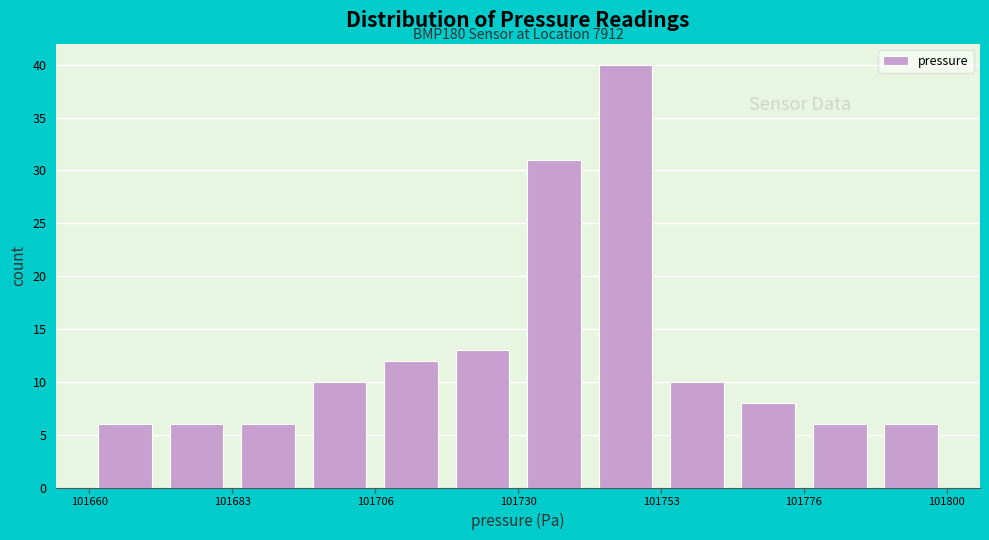

Read against the x-axis, roughly where is the centre of the tallest bar?

101750